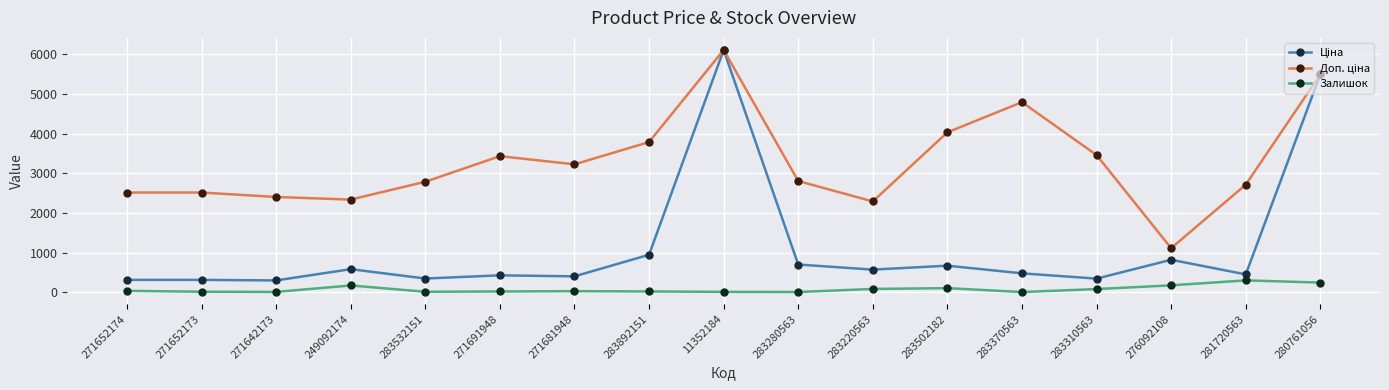

How many lines are shown in the chart?

3